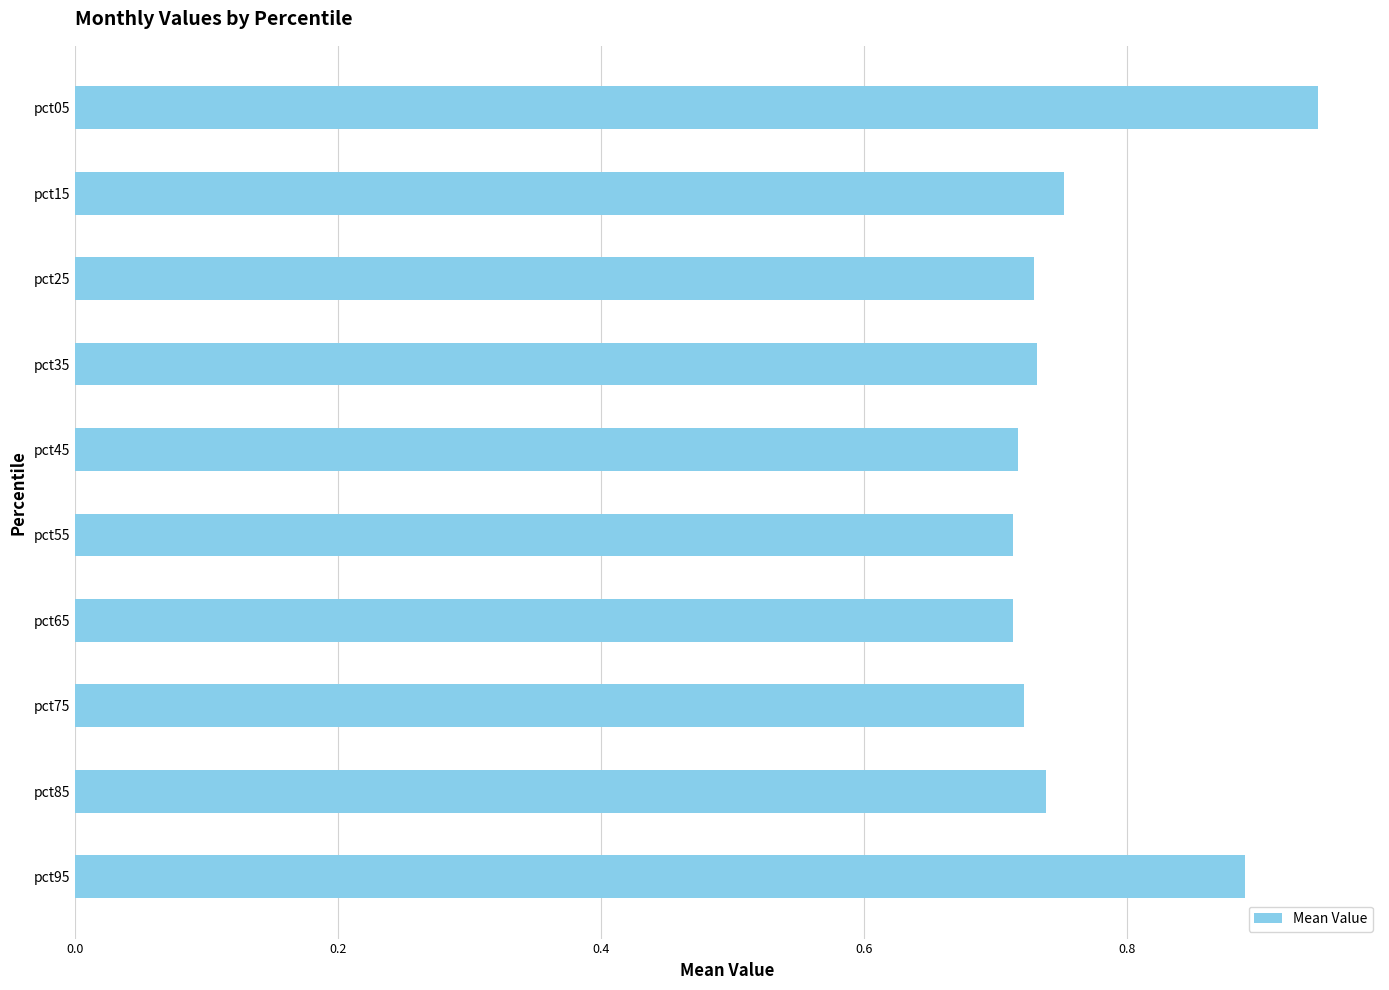

What is the change in value from pct85 to pct05?

+0.2